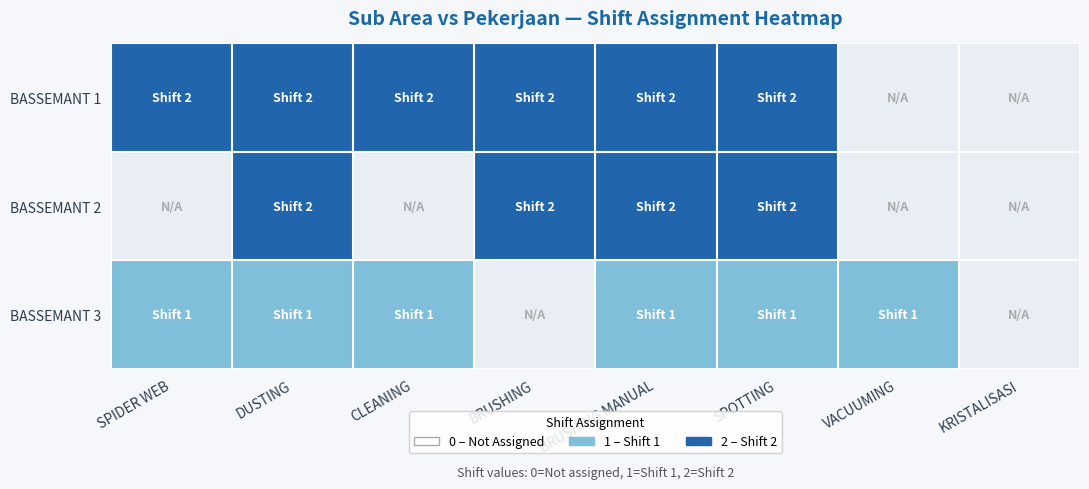

How many values in BASSEMANT 1 are above zero?

6